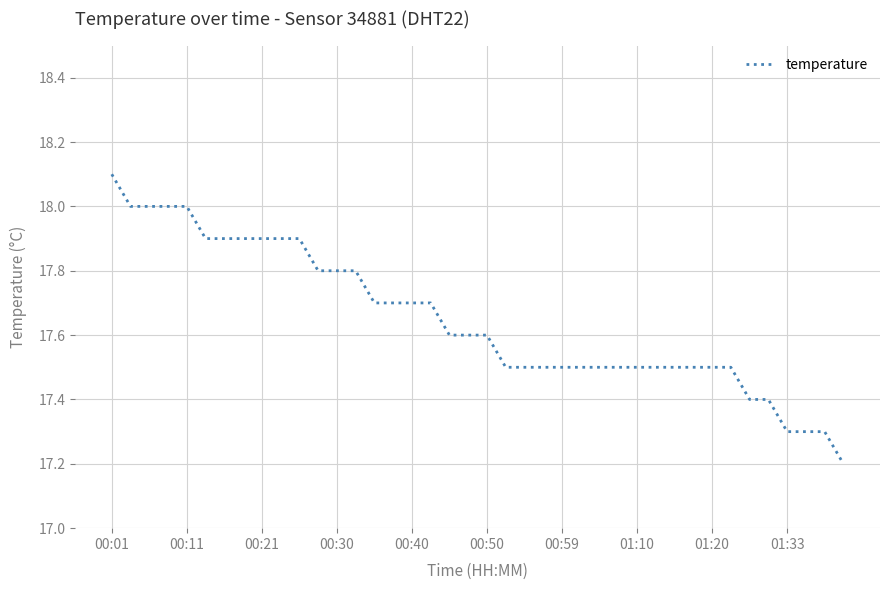

What is the smallest value displayed?

17.2